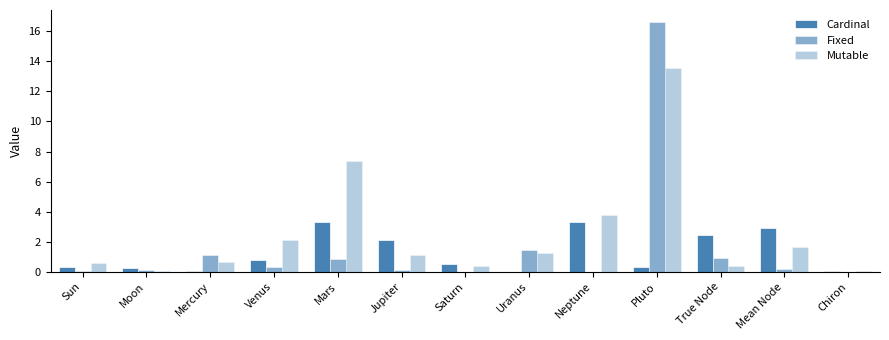

Which series has the largest total across all categories?

Mutable